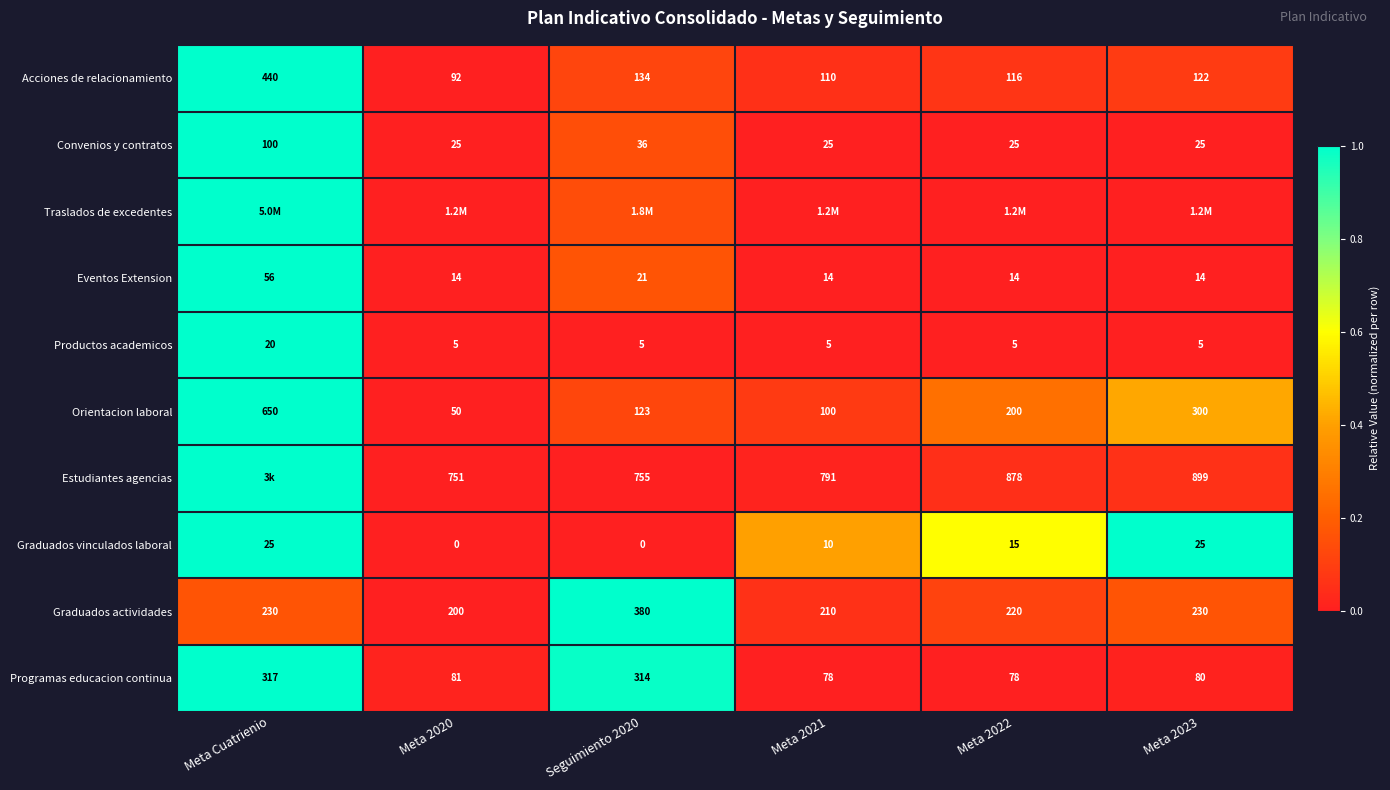

Is the value of Orientacion laboral at Meta Cuatrienio greater than the value of Programas educacion continua at Meta Cuatrienio?

Yes